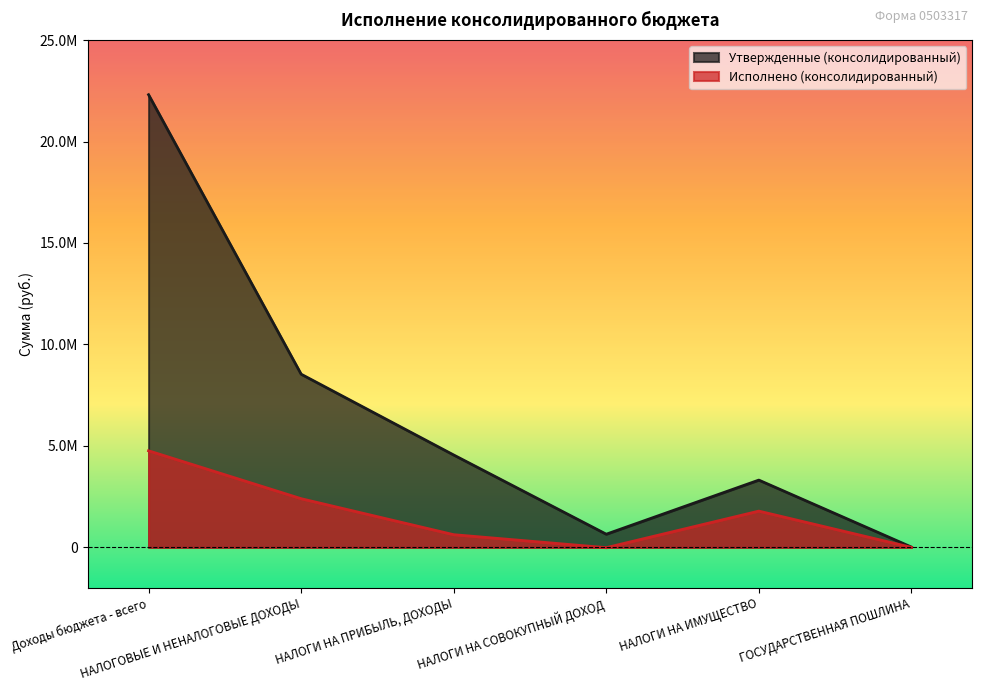

True or false: Утвержденные (консолидированный) has more than 0 interior local peaks.

True